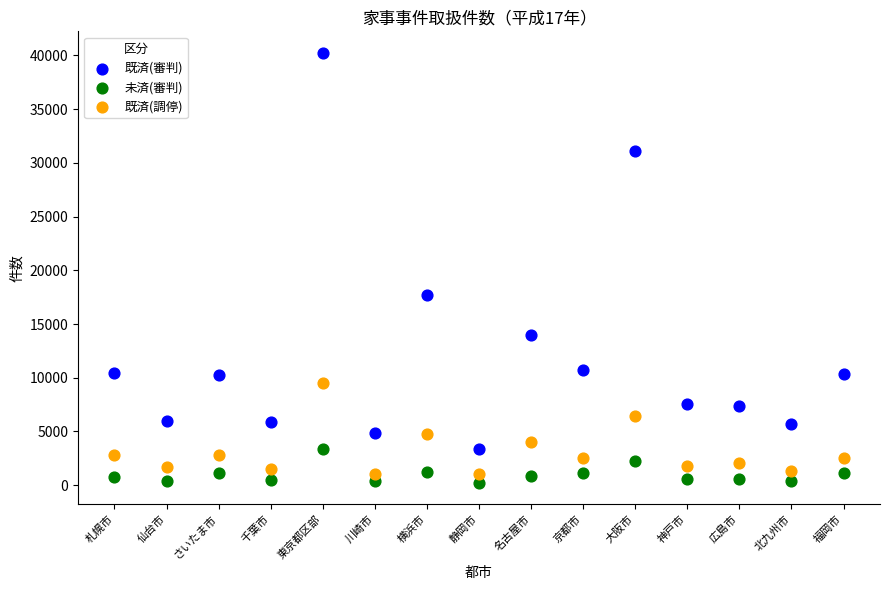

Across all data points, what is the range of Y values (max minus min)?

40012